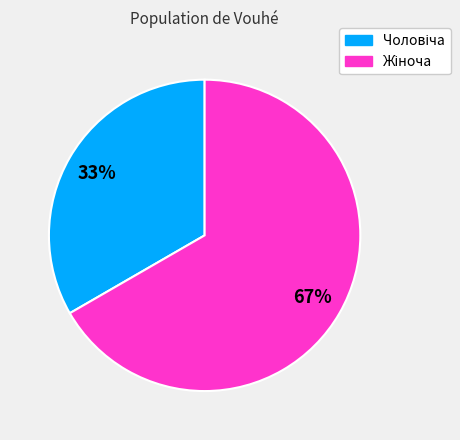

Does any single category account for the majority?

Yes